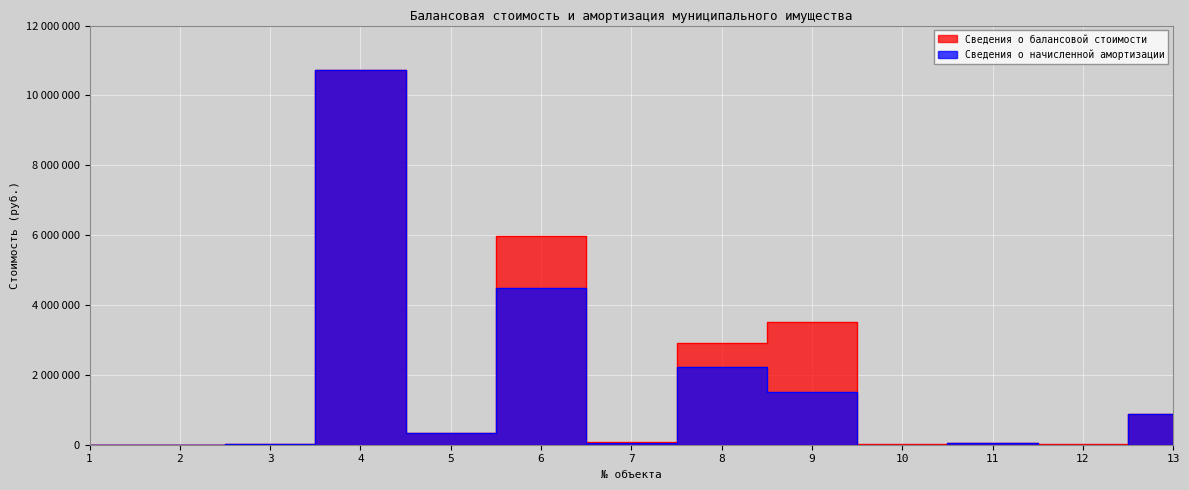

True or false: Сведения о начисленной амортизации and Сведения о балансовой стоимости intersect in this chart.

False